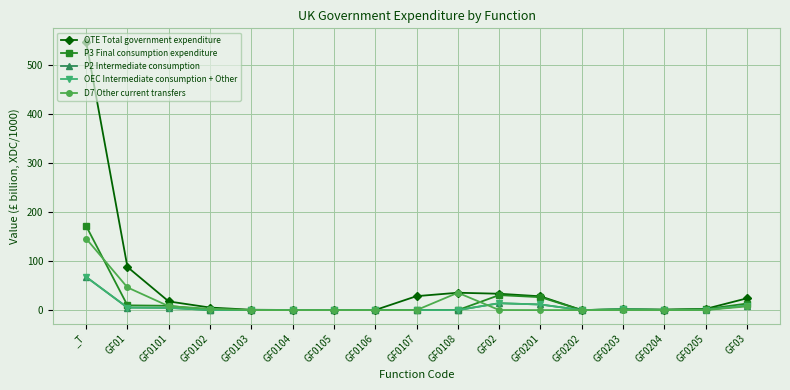

Does the chart have visible grid lines?

Yes